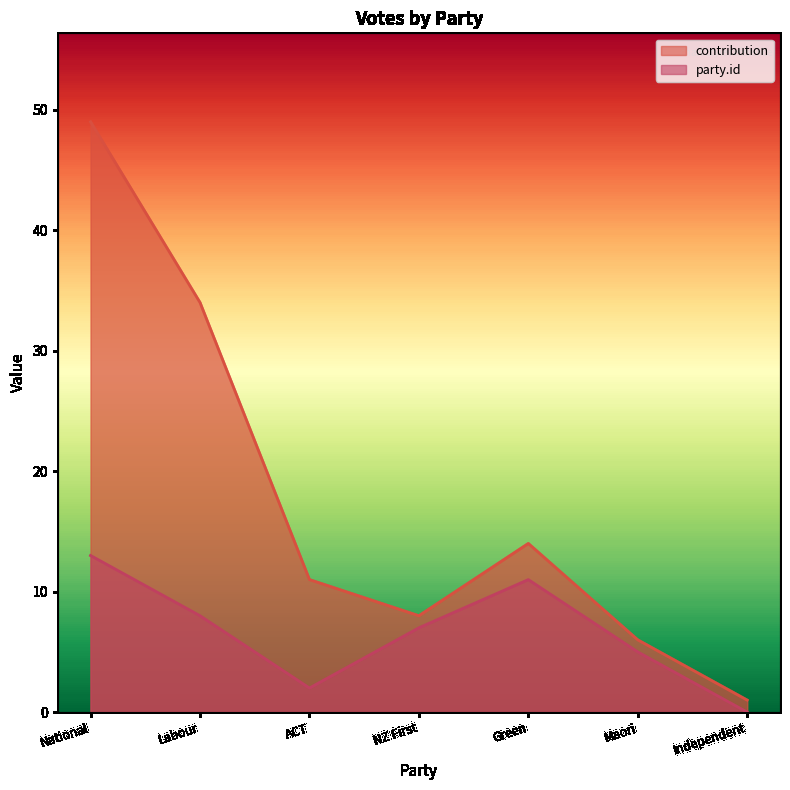

Which series has the widest spread of values?

contribution